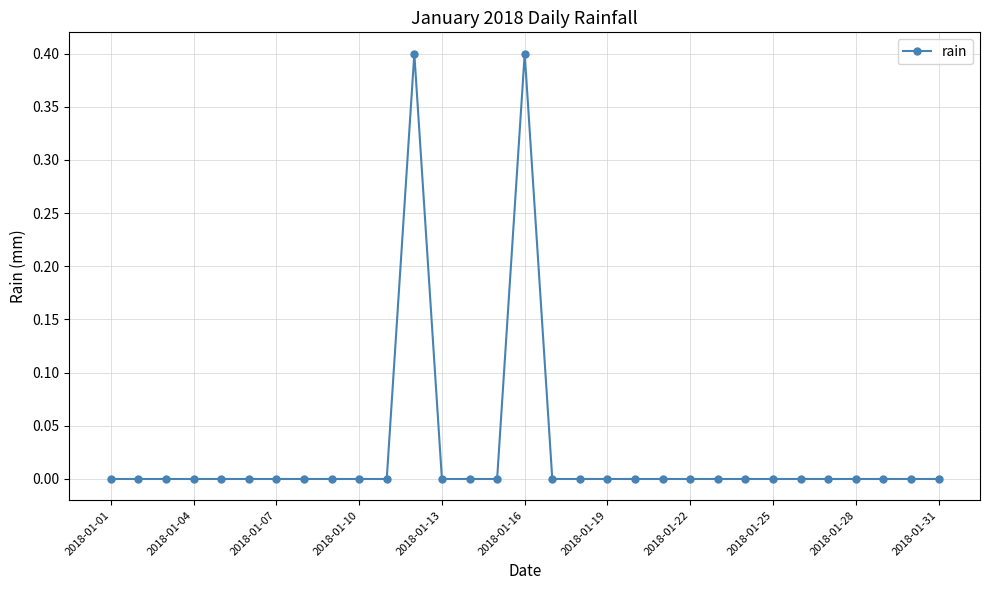

What is the difference between the maximum and minimum values?

0.4